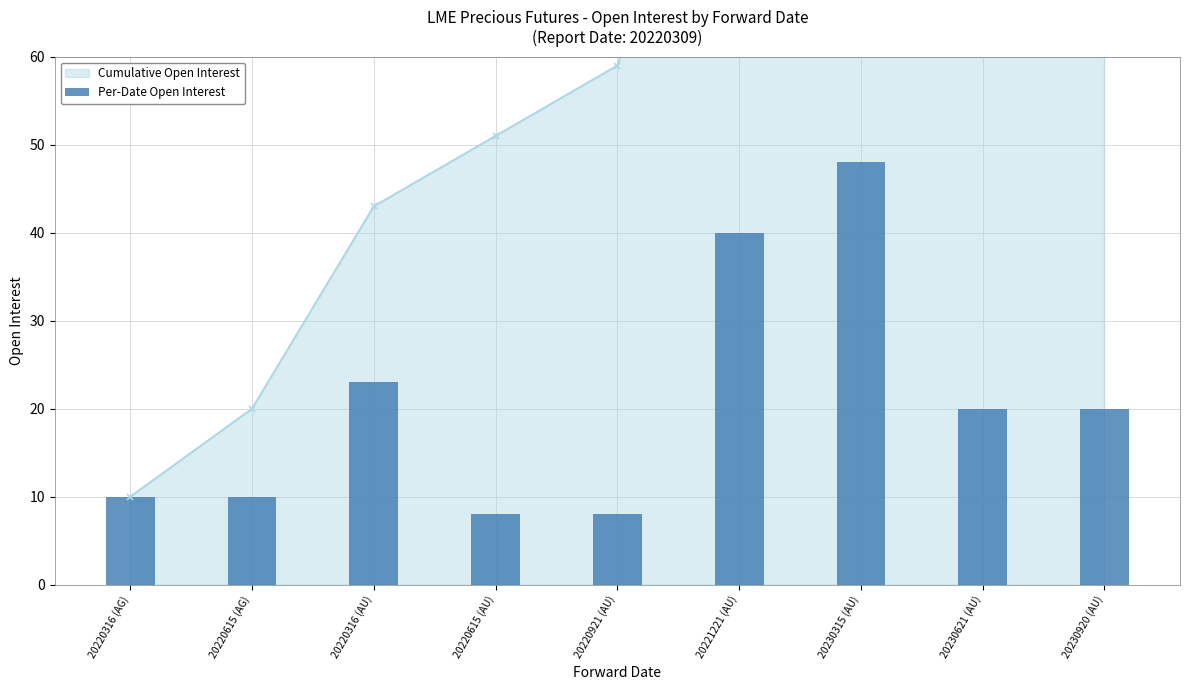

How many data points are less than 20?

4